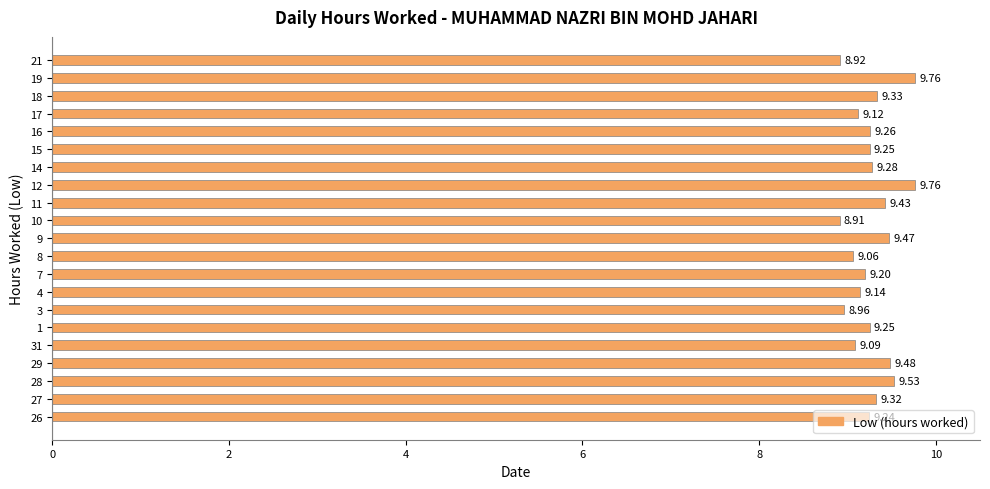

Does the chart contain stacked bars?

No